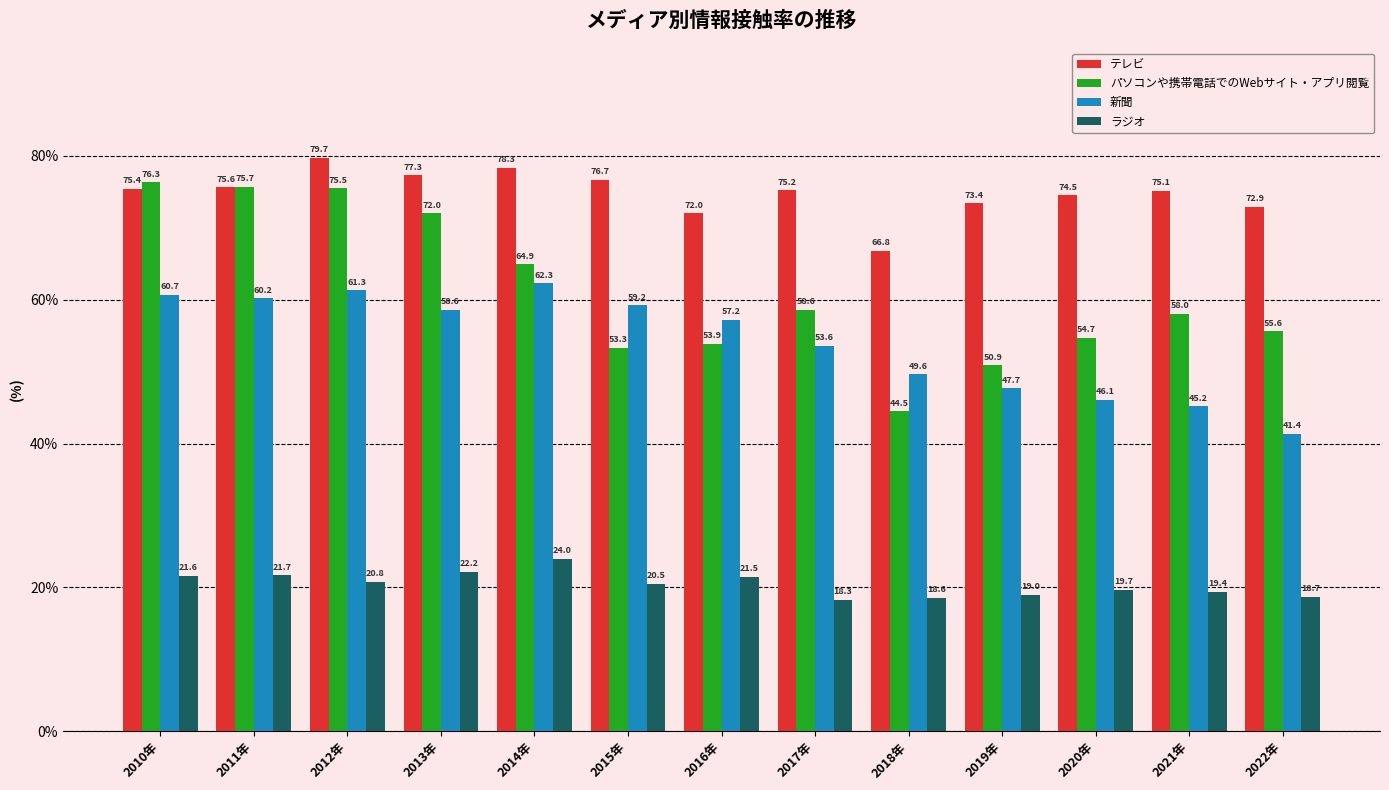

Which category has the lowest value in the 新聞 series?

2022年